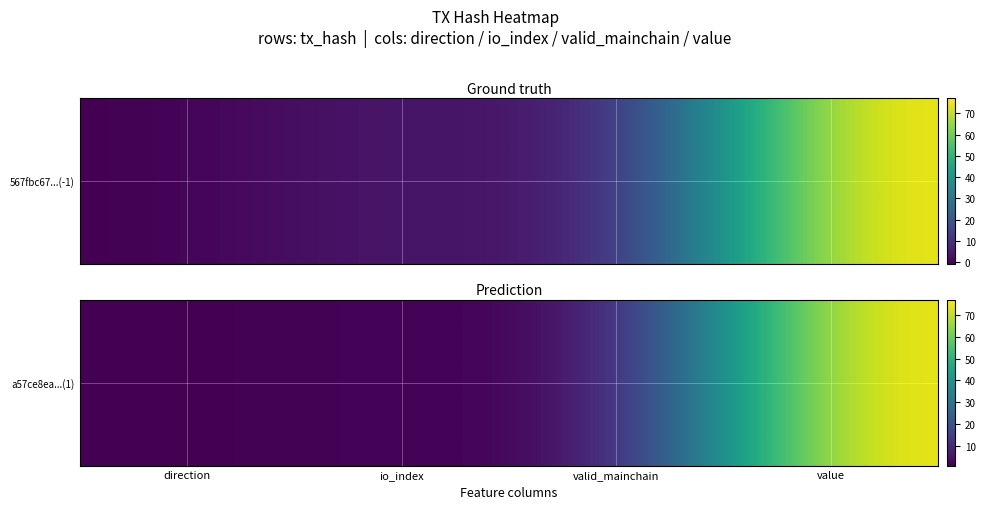

What is the difference between the second highest and second lowest values?

1